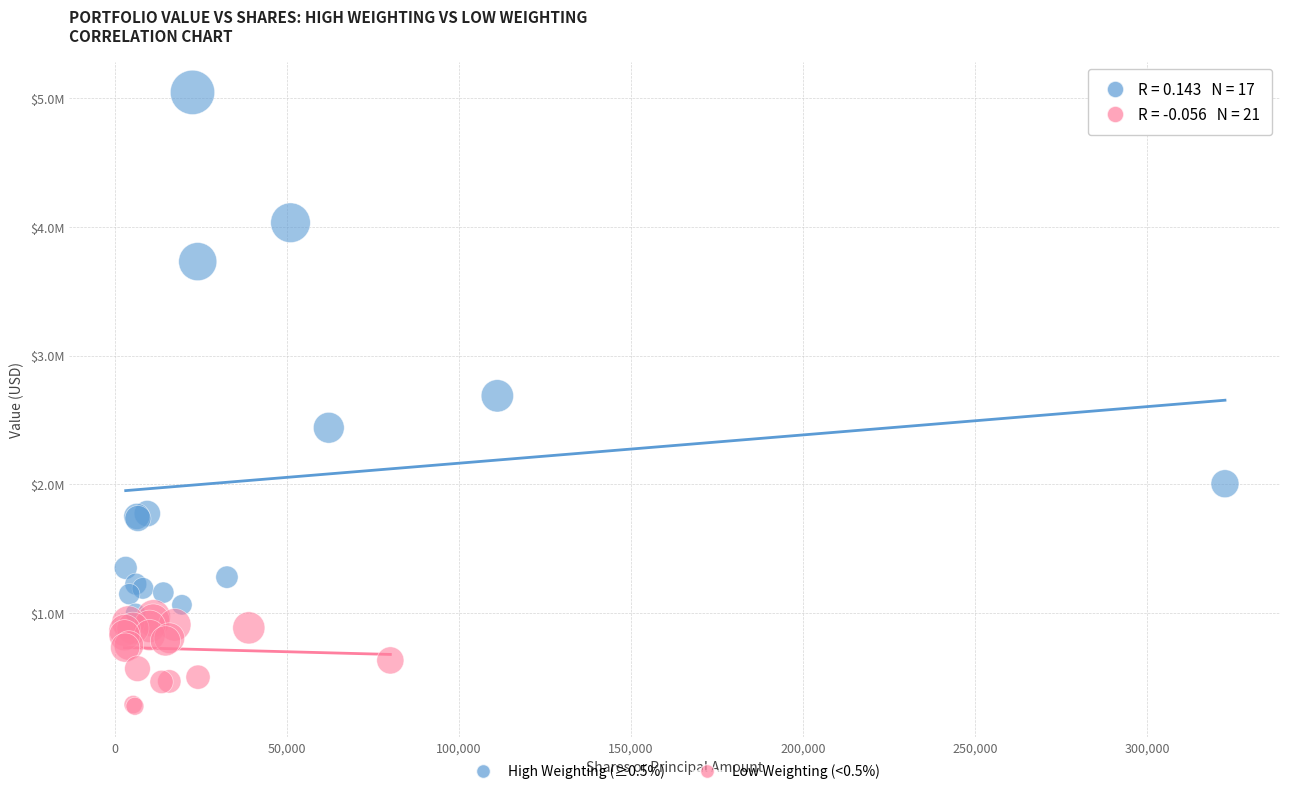

What are all the series names shown in the legend?

High Weighting (≥0.5%), Low Weighting (<0.5%)